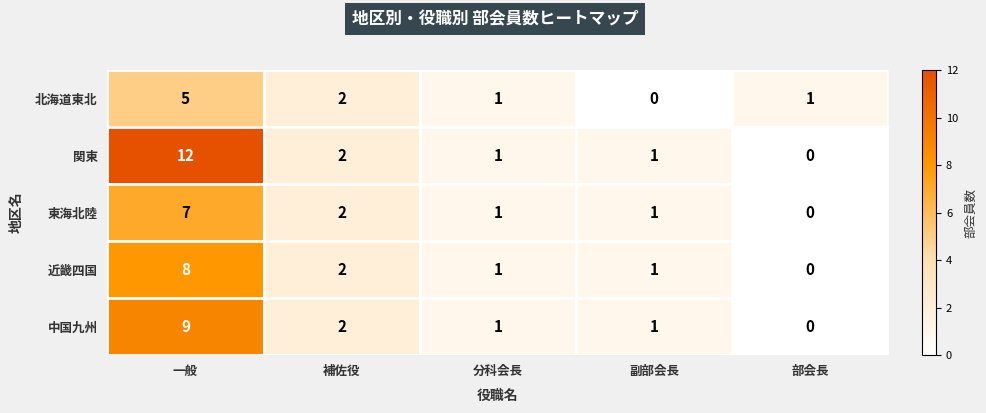

Which series has the largest total across all categories?

関東